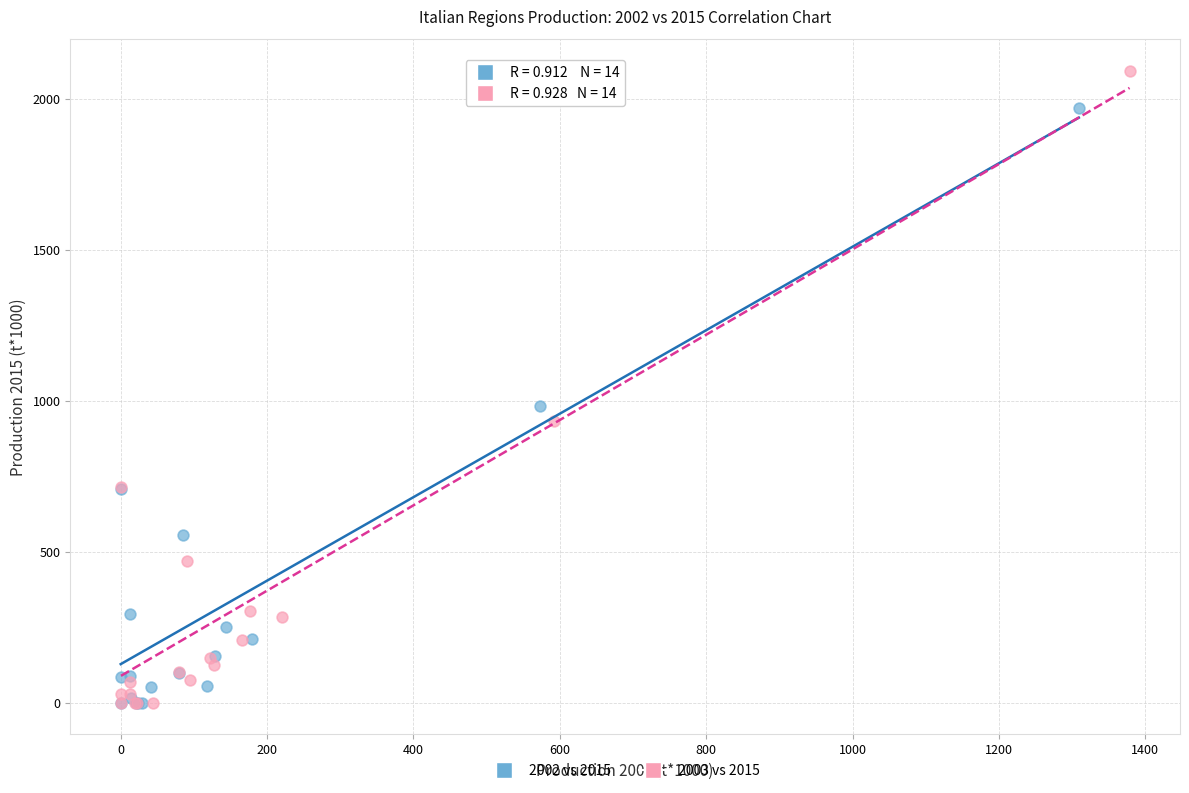

What are all the series names shown in the legend?

2002 vs 2015, 2003 vs 2015